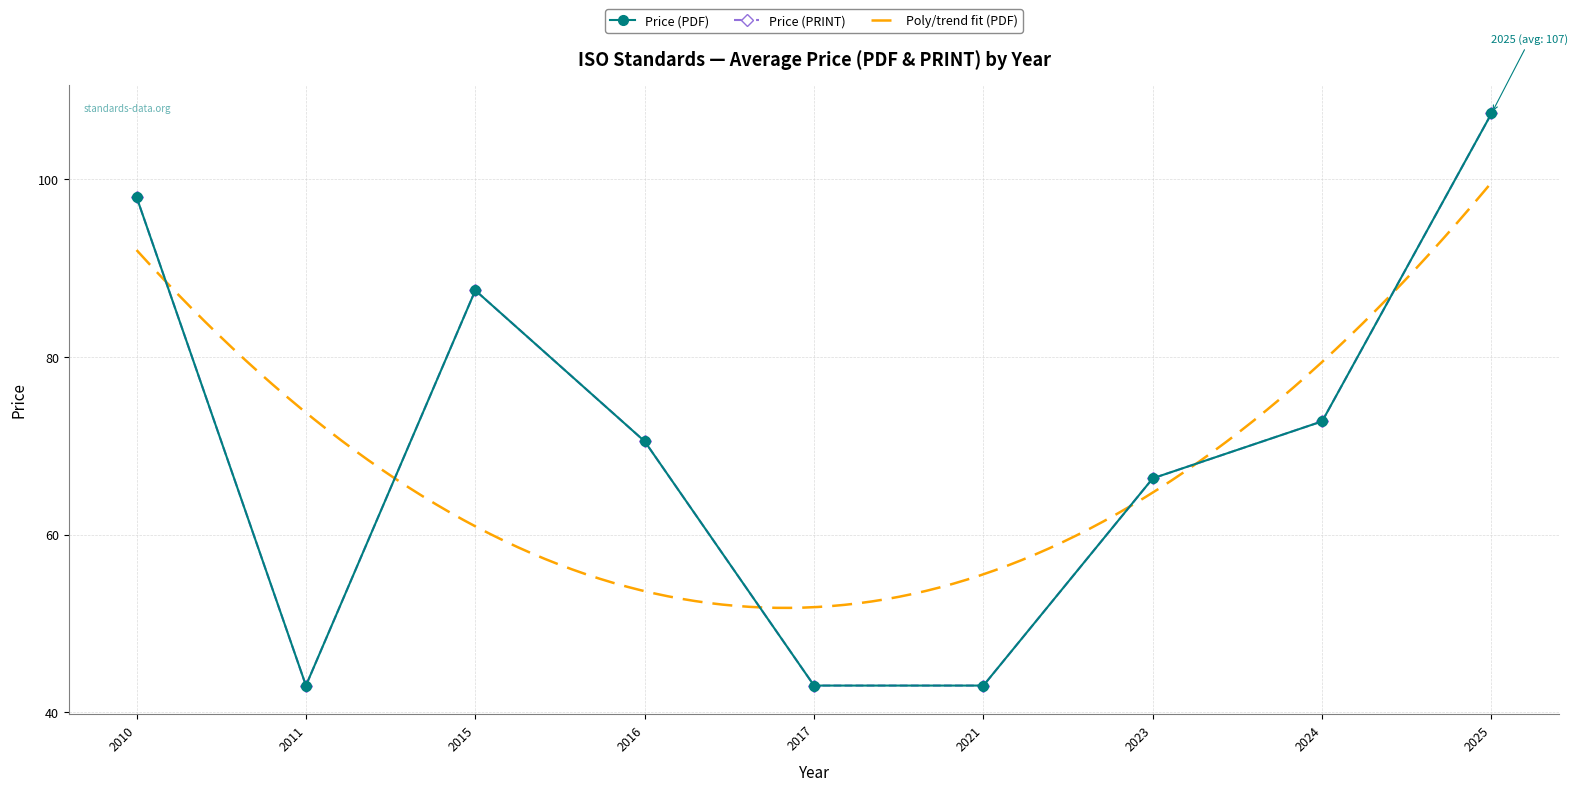

True or false: Price (PRINT) and Price (PDF) intersect in this chart.

False